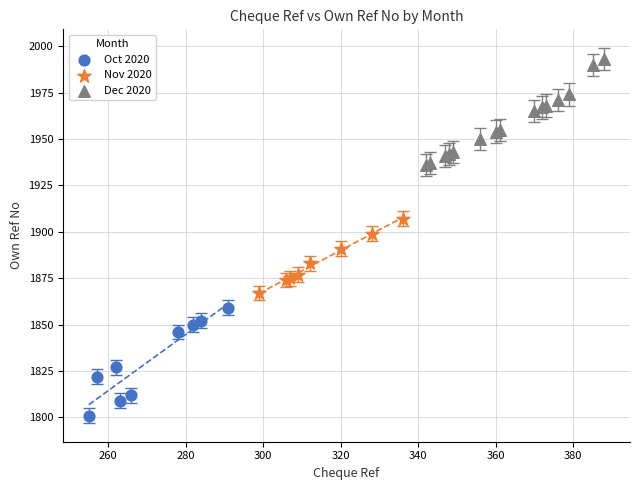

Which series contains the highest Y value?

Dec 2020